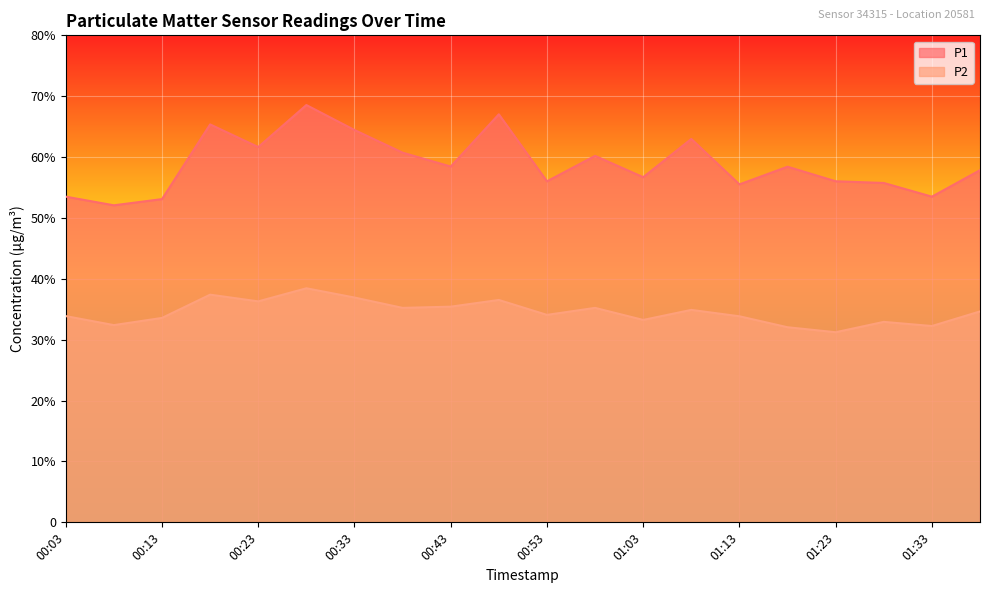

What is the value of the P1 point at the 12th from the left?

60.2